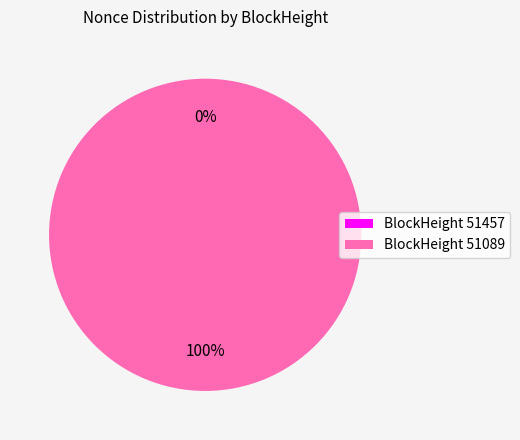

Between 51089 and 51457, which is larger?

51089